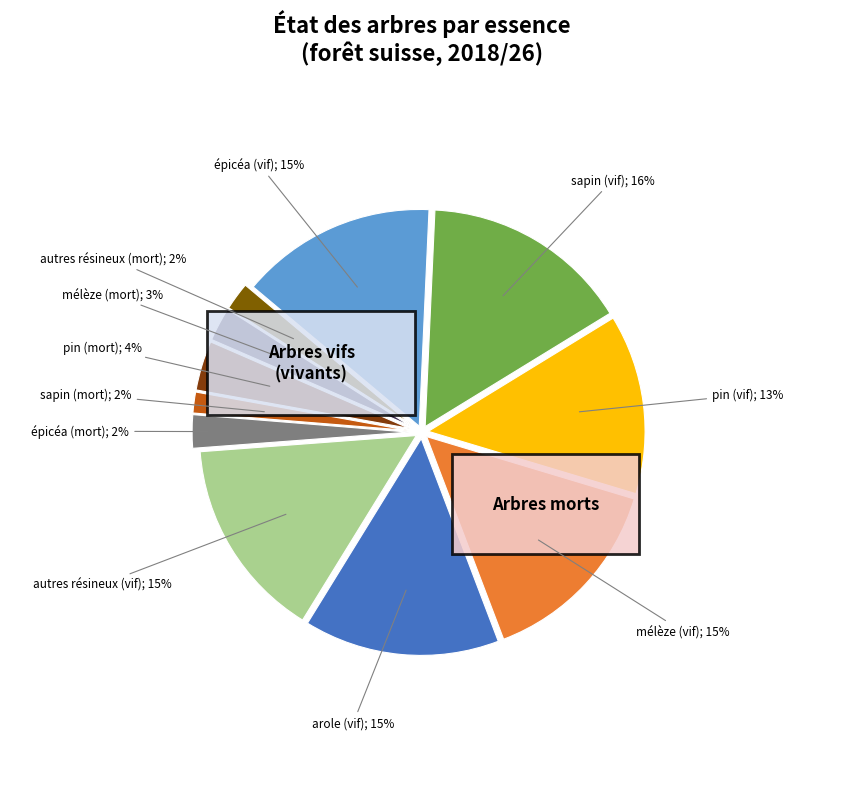

To the nearest percent, what percentage of the pie is épicéa (vif)?

15%